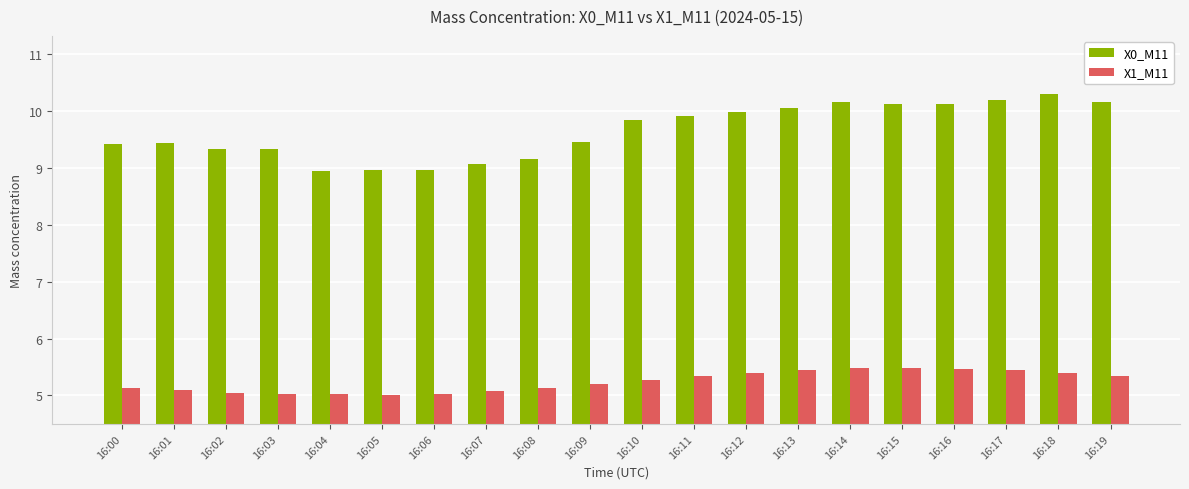

What is the average value of the X1_M11 series?

5.2